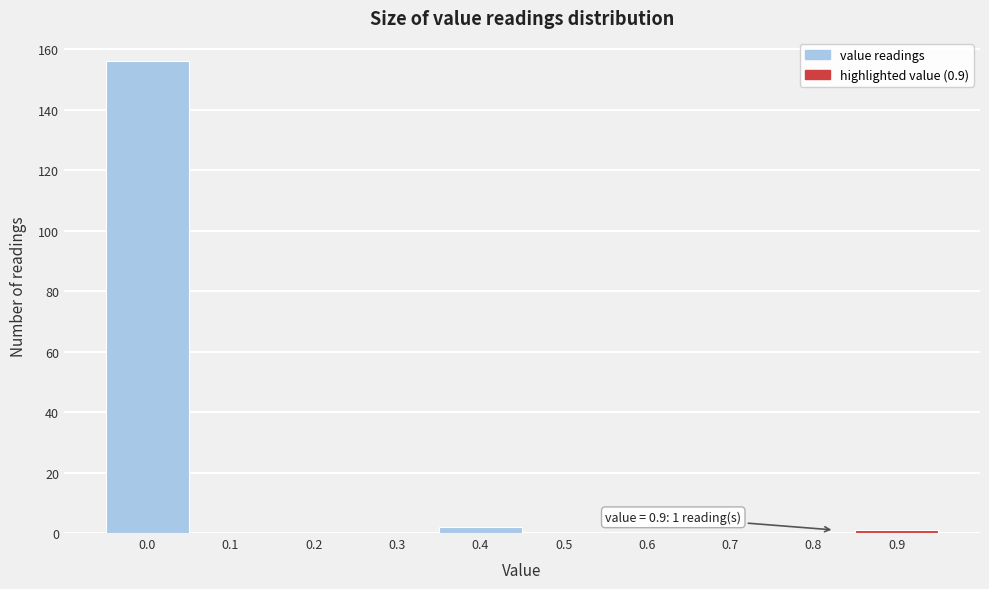

Reading right to left, list all the values displayed in this chart.

0.9=1	0.8=0	0.7=0	0.6=0	0.5=0	0.4=2	0.3=0	0.2=0	0.1=0	0.0=156